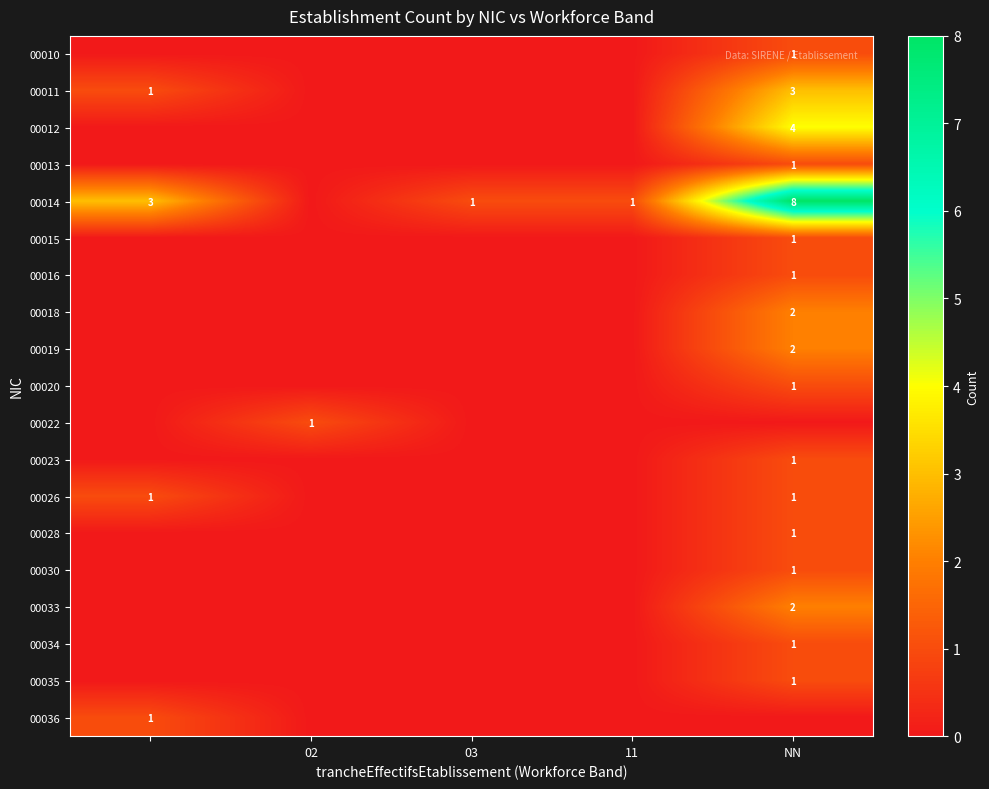

The 00018 series shows 3 at NN. True or false?

False